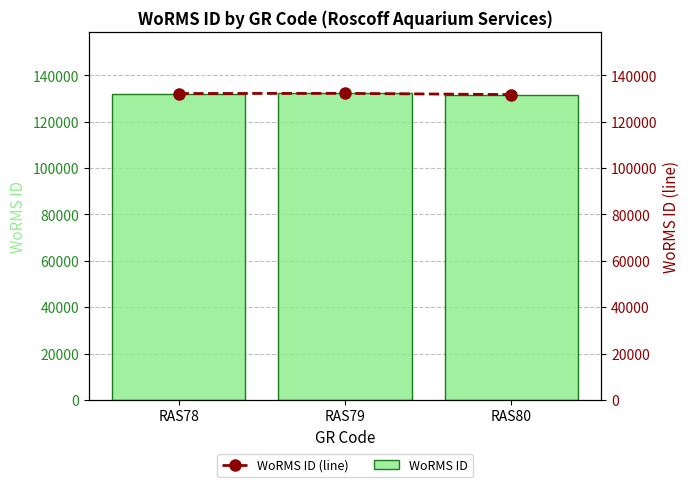

How many WoRMS ID values are between 131723 and 132233?

3